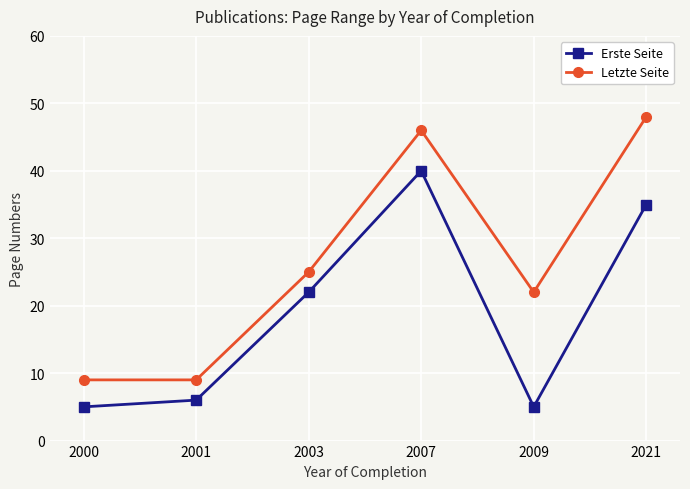

What is the maximum value shown in the chart?

48